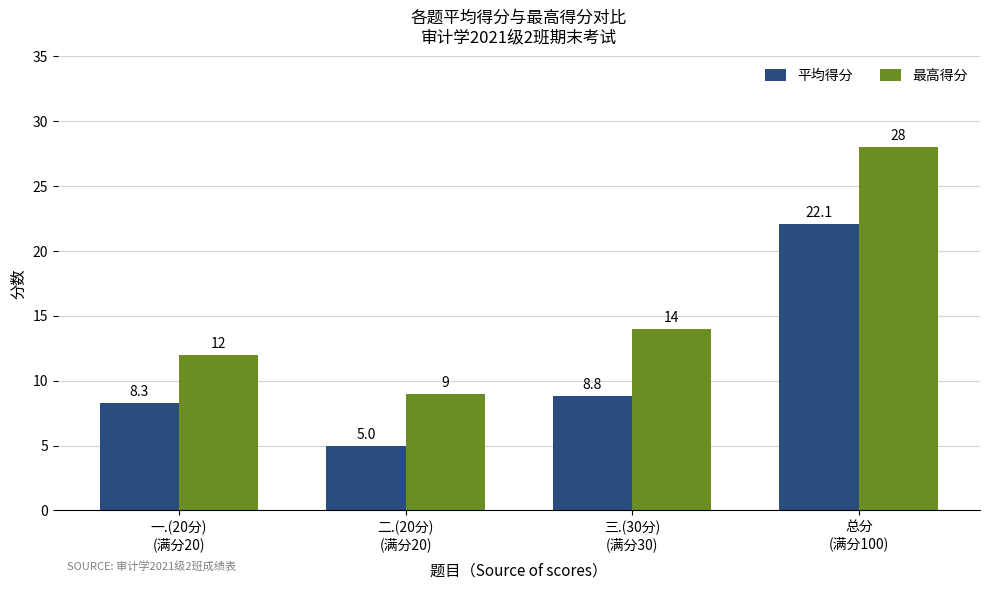

What is the label of the 2nd bar from the left?

二.(20分)
(满分20)